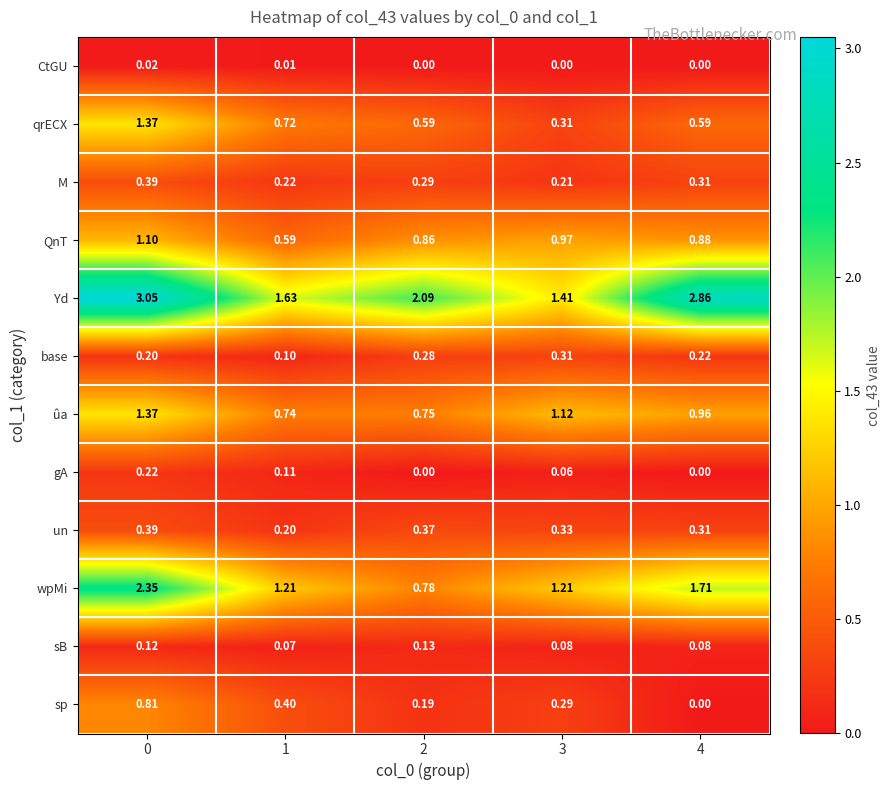

Which series changed the most between 2 and 3?

Yd